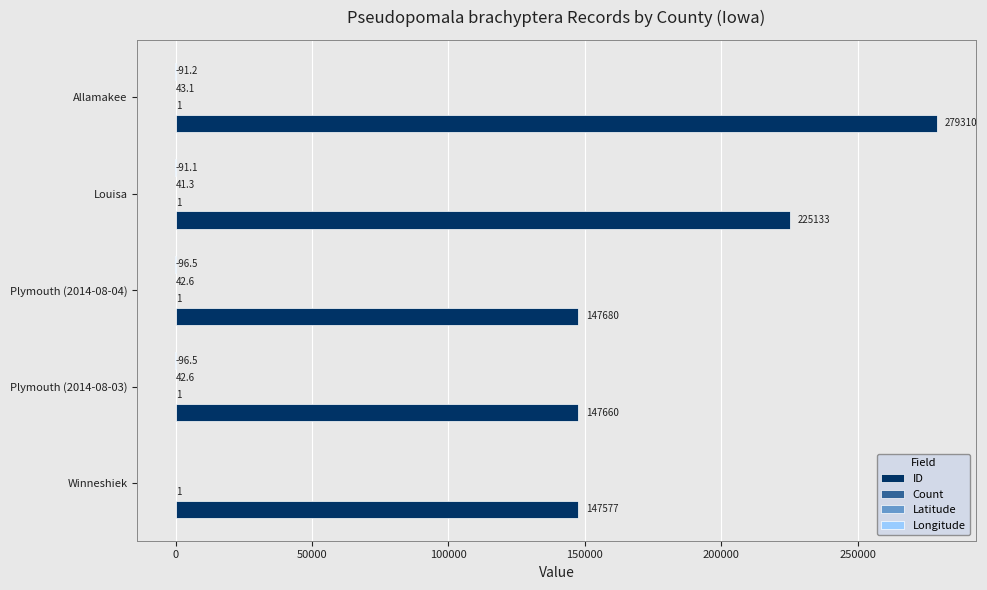

Which label corresponds to the largest value in the chart?

Allamakee